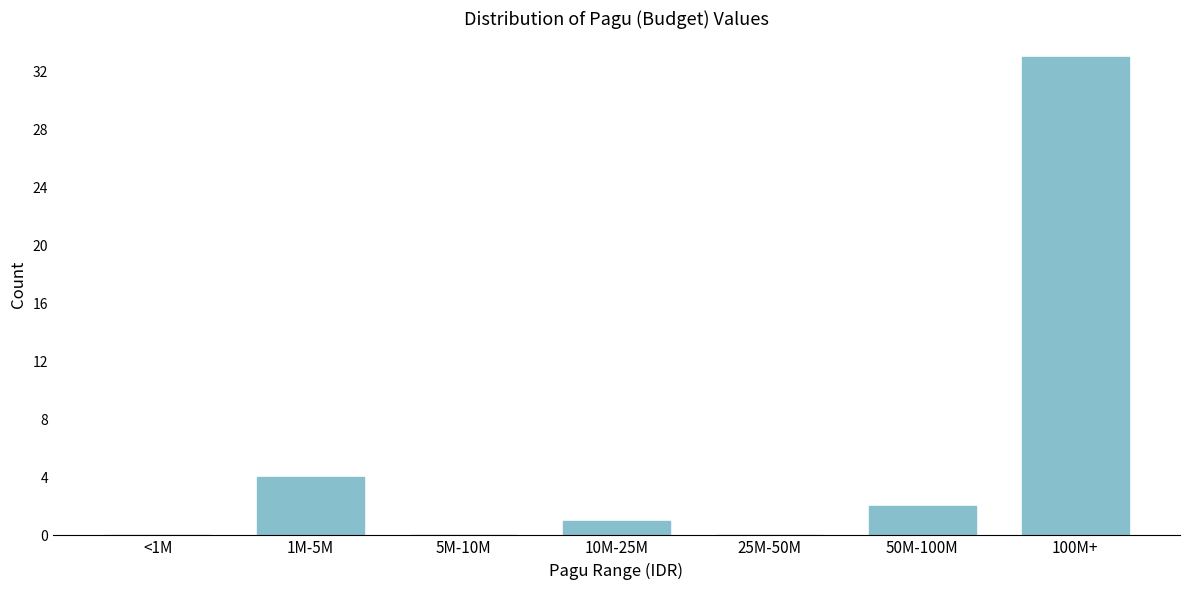

Reading right to left, extract all data points from this chart.

100M+=33	50M-100M=2	25M-50M=0	10M-25M=1	5M-10M=0	1M-5M=4	<1M=0